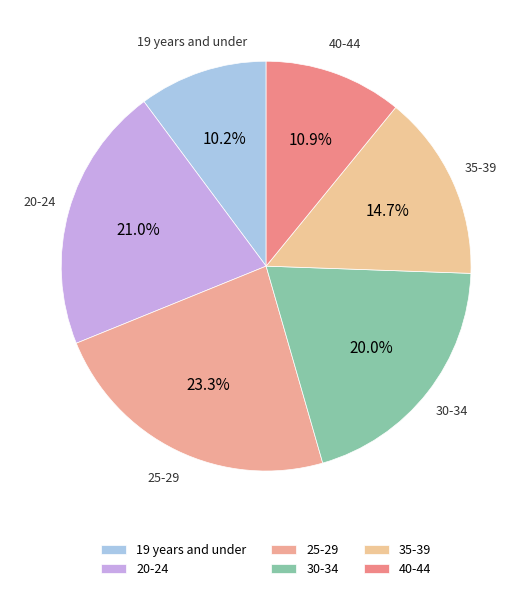

What portion of the pie excludes 20-24?

79.0%